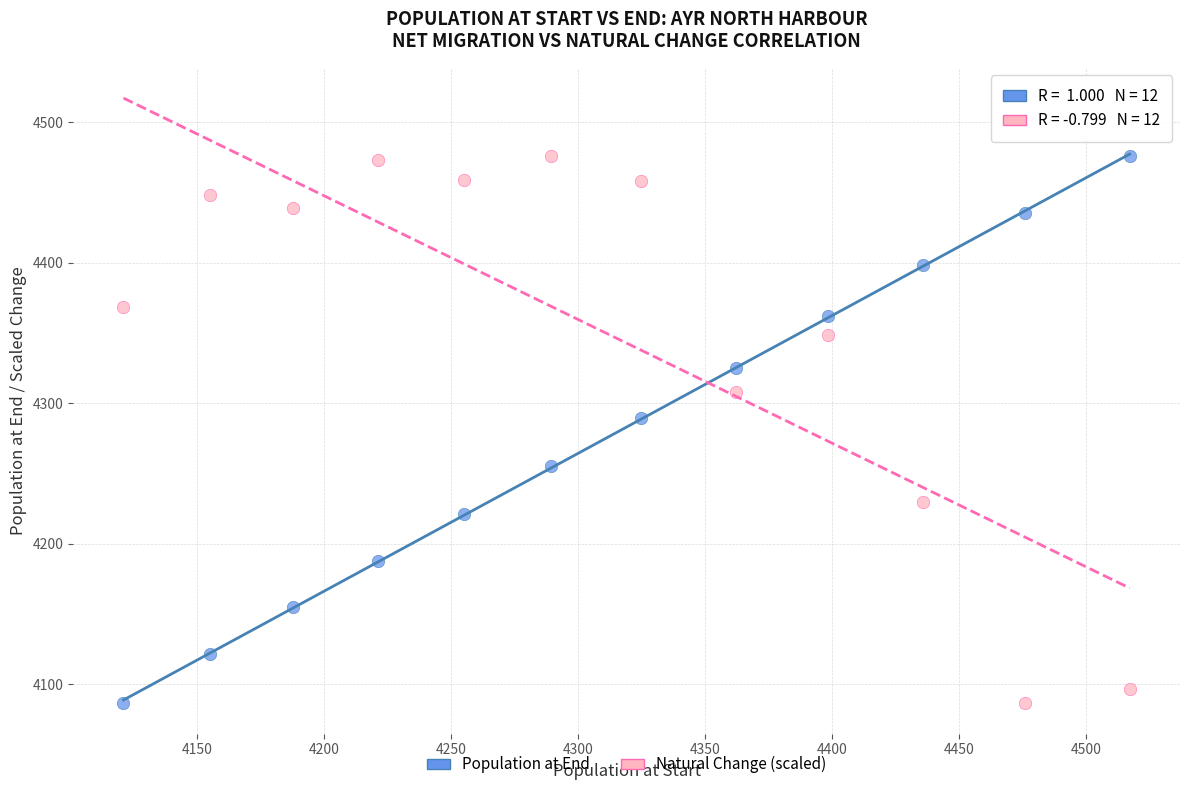

Across all data points, what is the range of Y values (max minus min)?

389.5